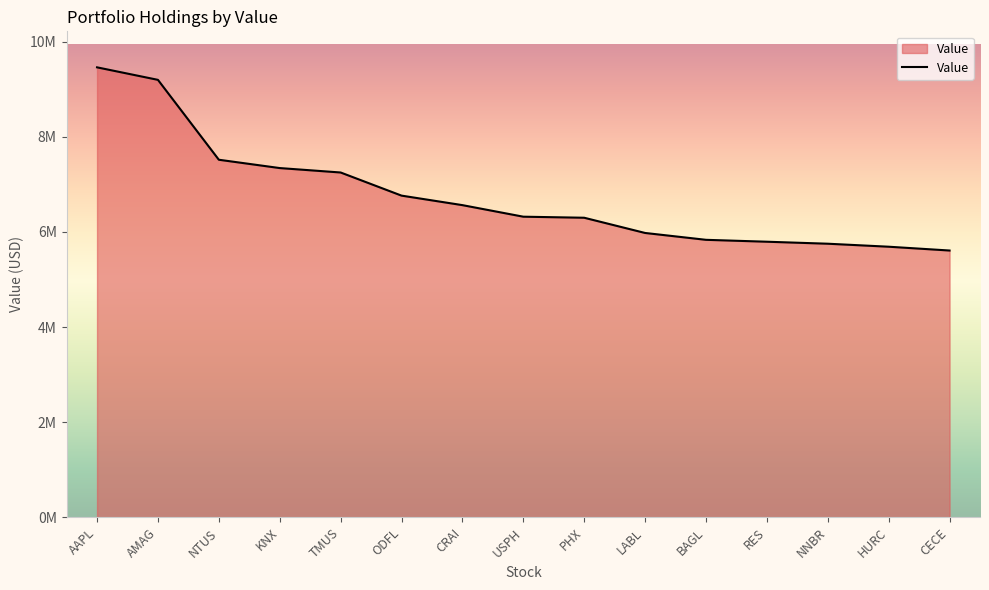

Where does the data first go above 6320000?

AAPL